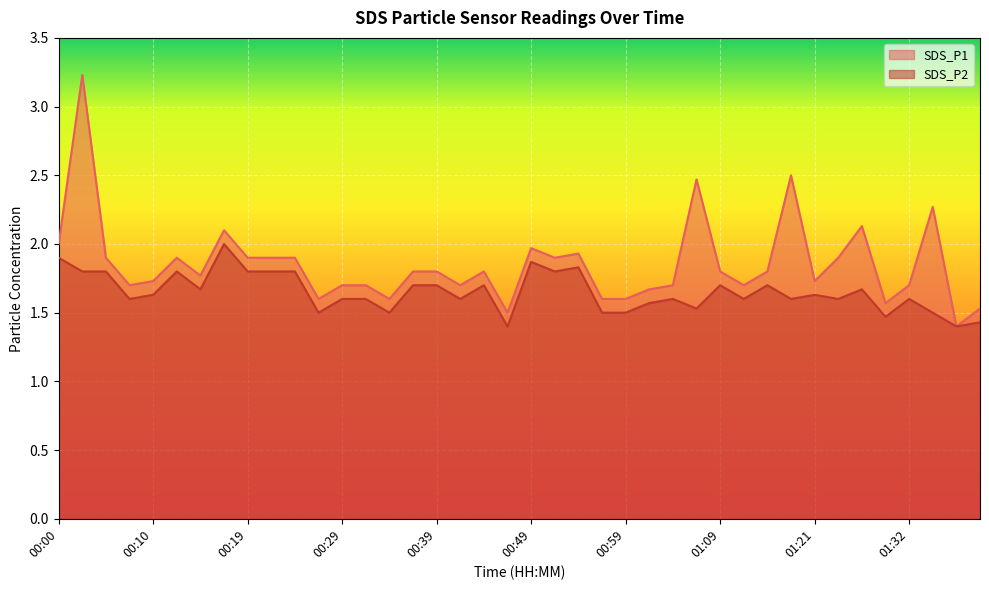

Which has a higher value, 00:17 or 00:22?

00:17